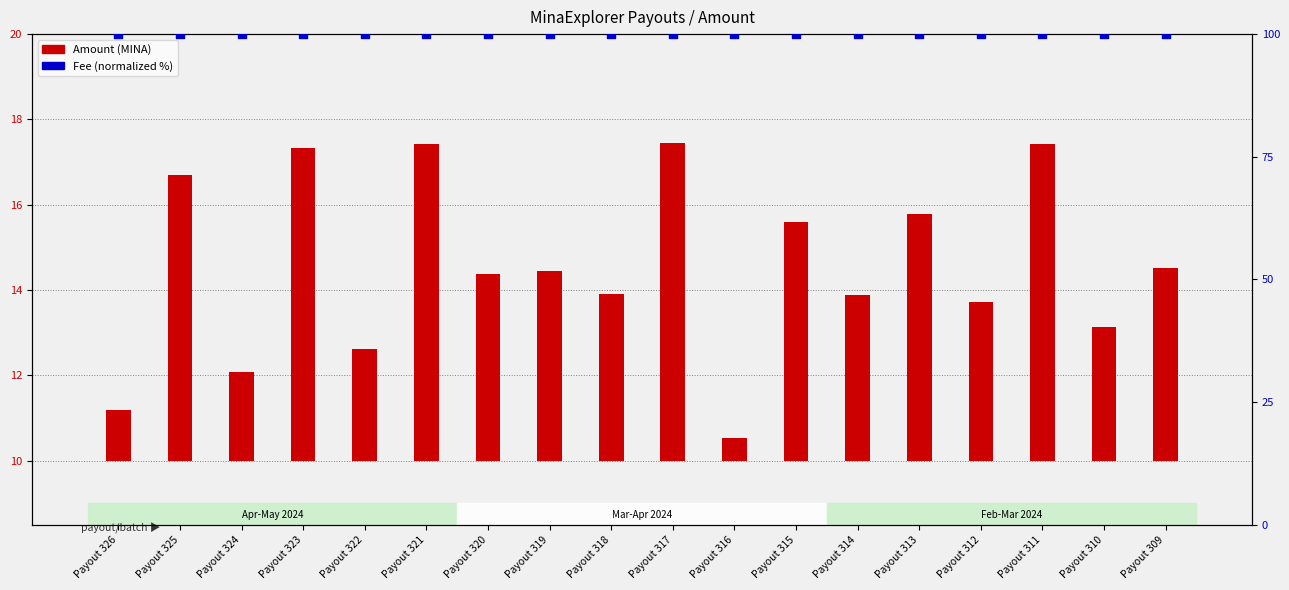

Which series has the largest total across all categories?

Fee (normalized %)